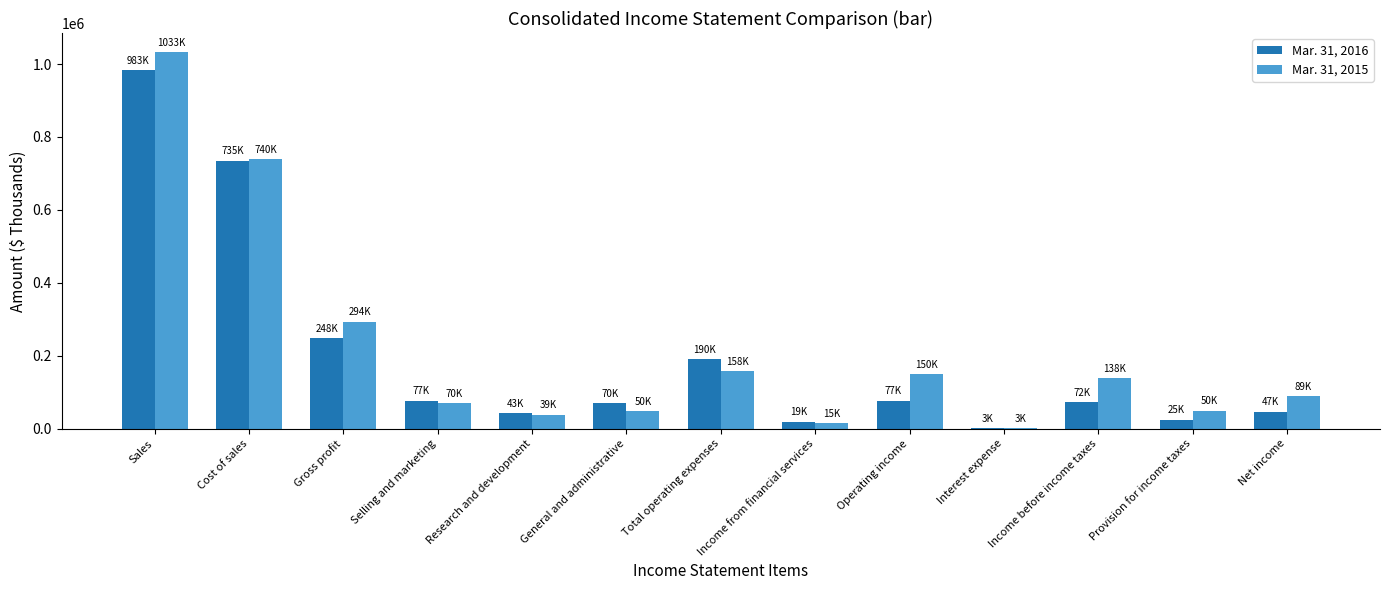

At which category is the sum across all series the highest?

Sales